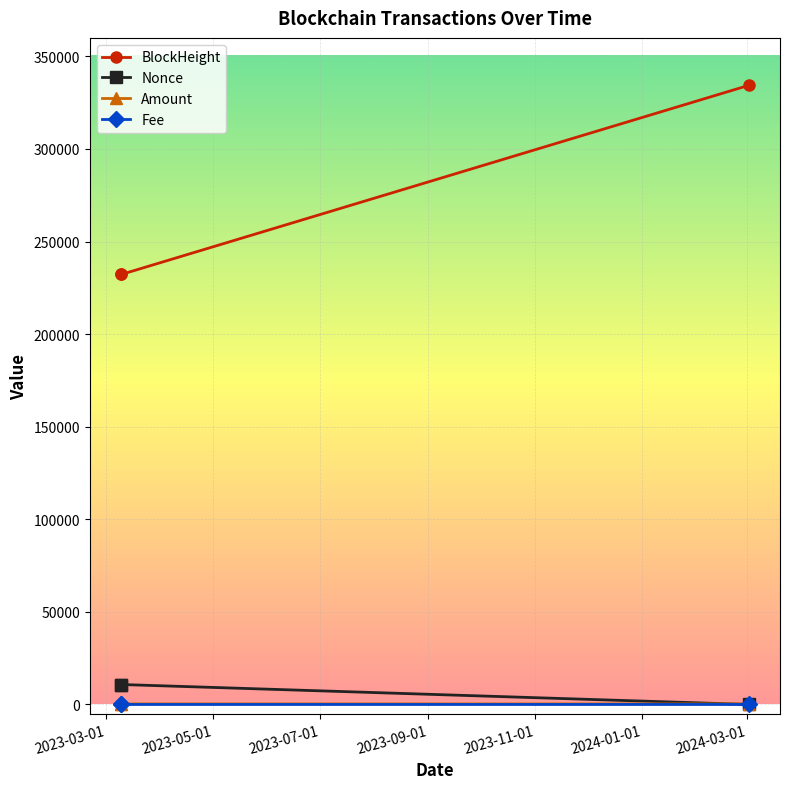

What is the maximum value shown in the chart?

334344.0